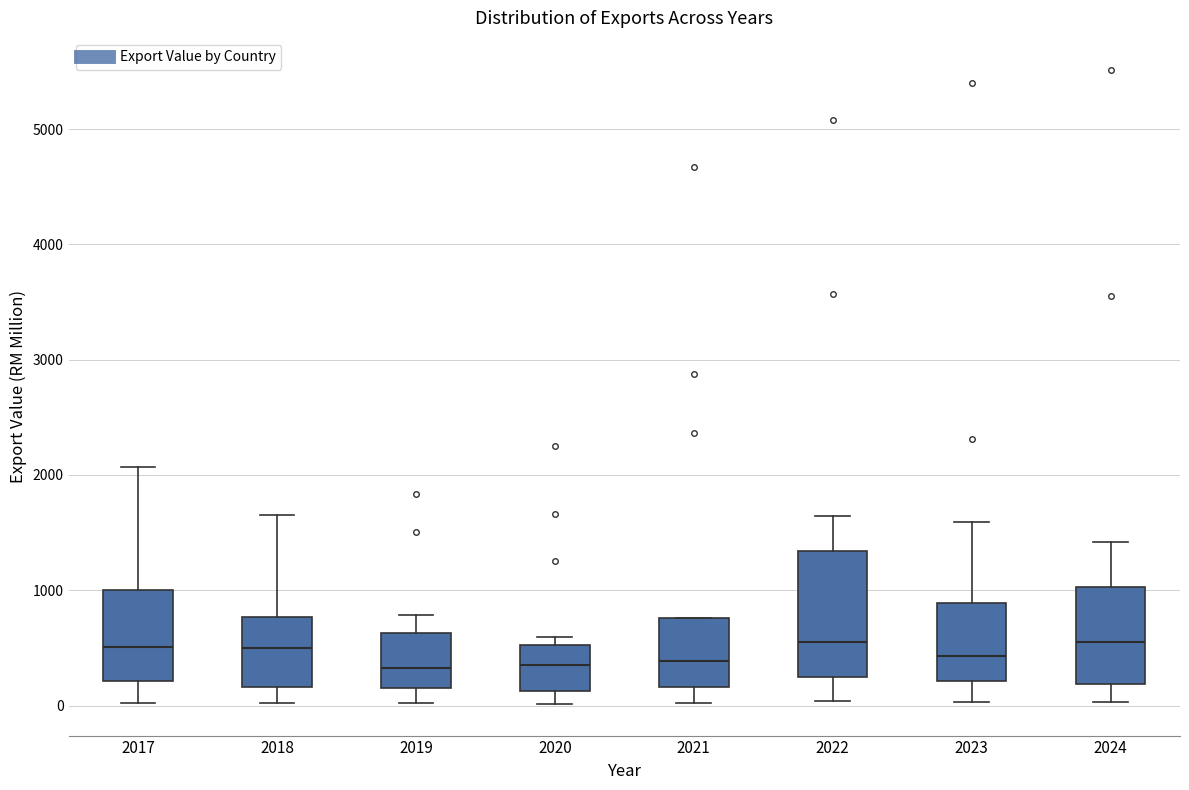

Which box is the tallest, from its lower edge to its upper edge?

2022